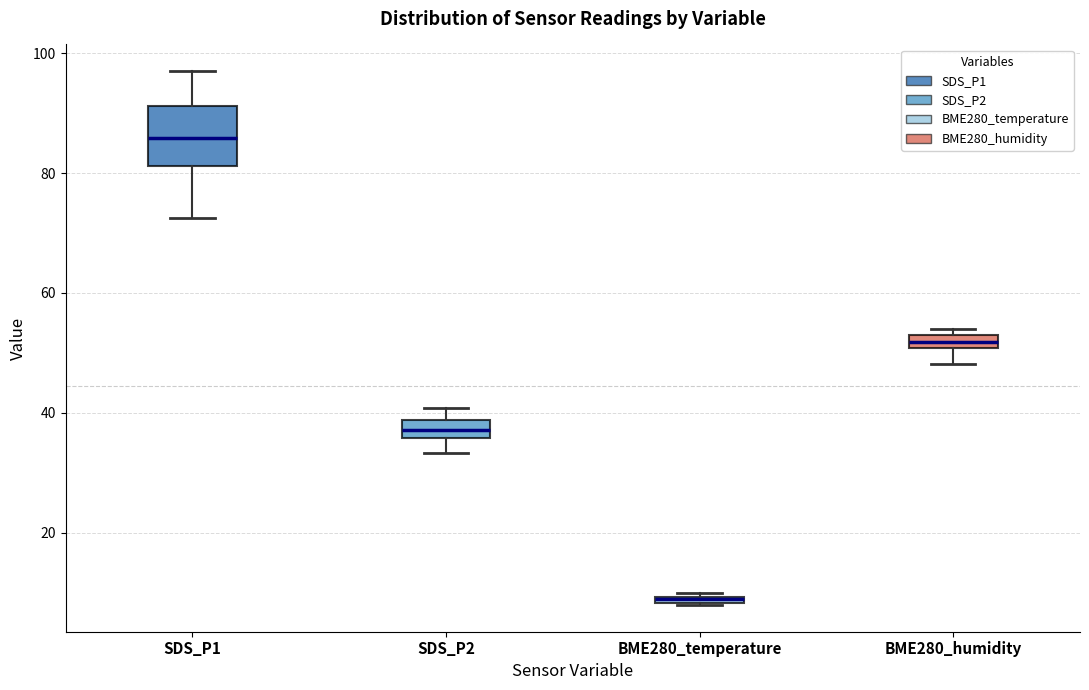

Where is the lower edge of the box for BME280_humidity on the y-axis? The values are not printed on the chart, so give them approximately, as read against the axis.

50